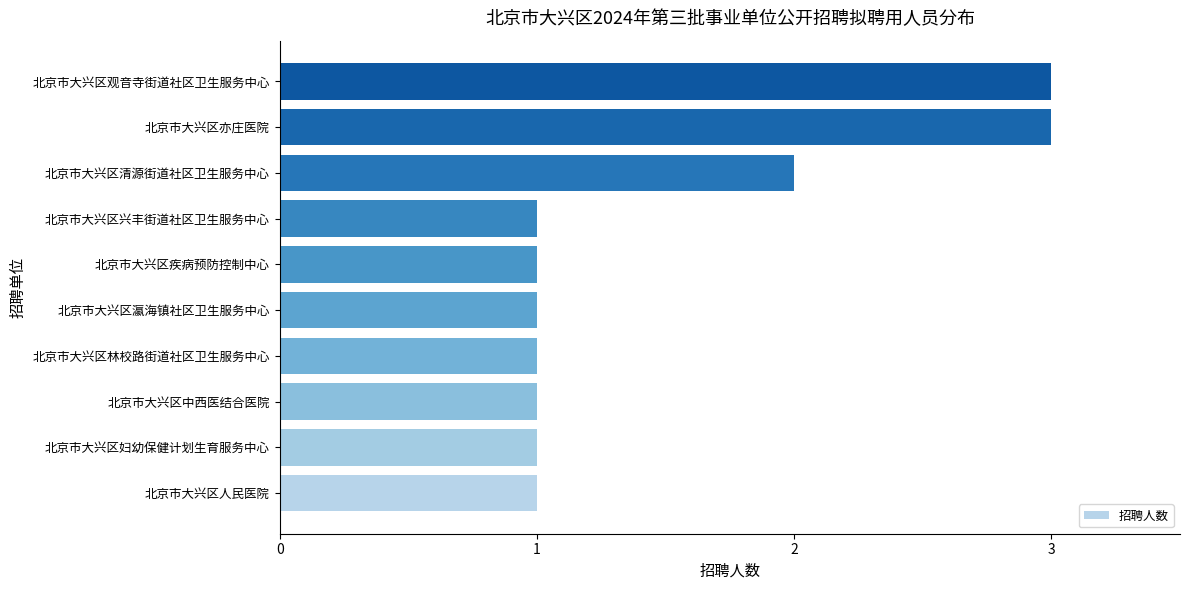

Is it true that the value at 北京市大兴区疾病预防控制中心 is 2?

False